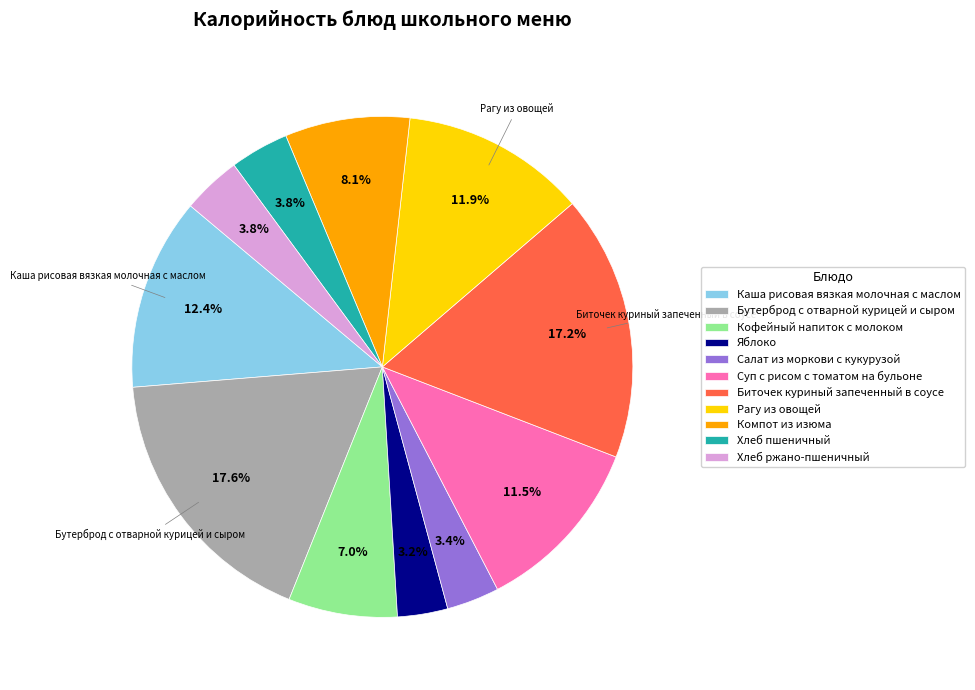

To the nearest percent, what percentage of the pie is Кофейный напиток с молоком?

7%